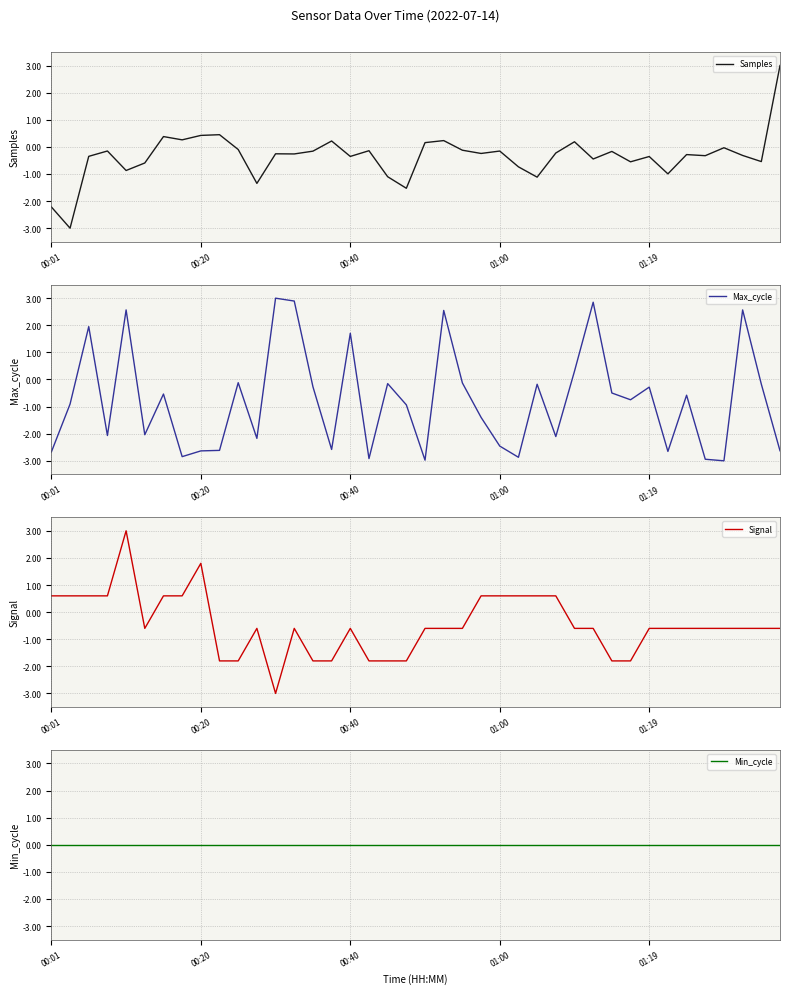

Where does the Signal series first go above 0?

00:01